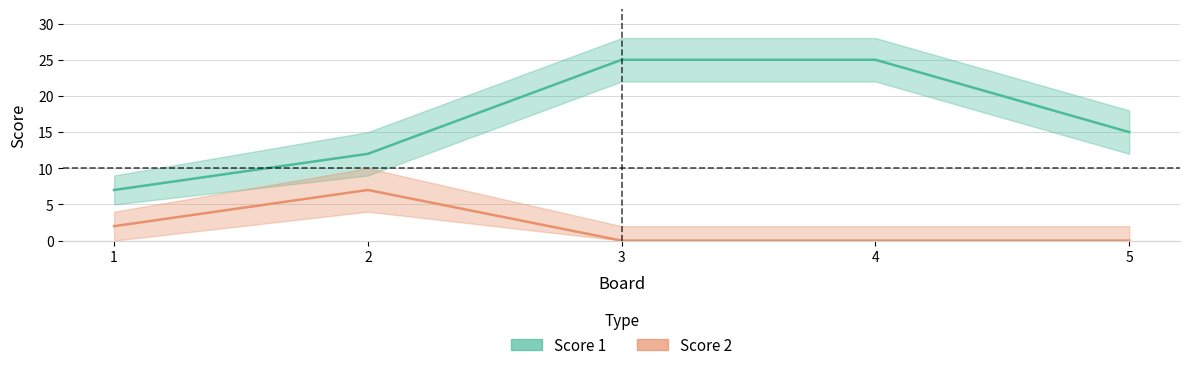

The Score 2 series shows 0 at 3. True or false?

True